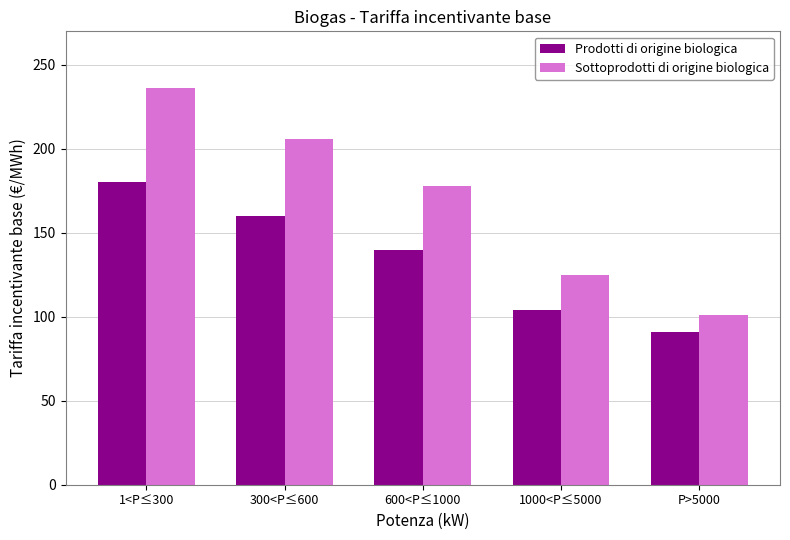

Does the chart contain any negative values?

No